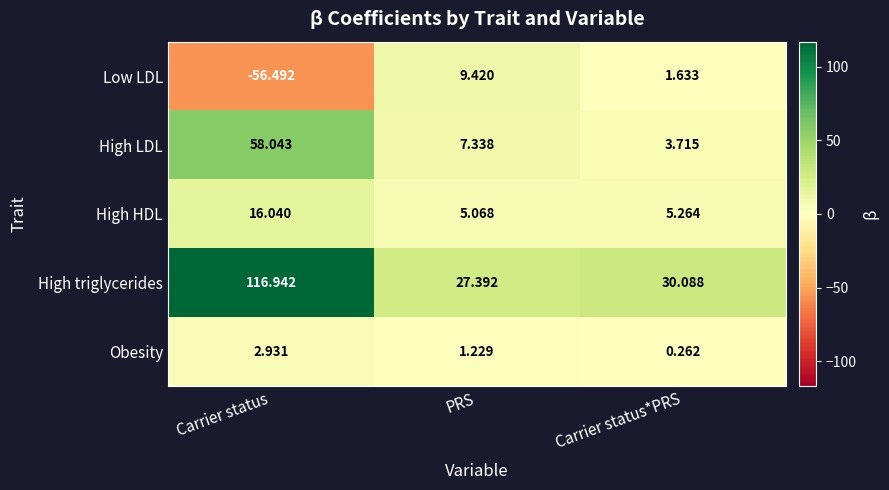

Which series has the largest total across all categories?

High triglycerides